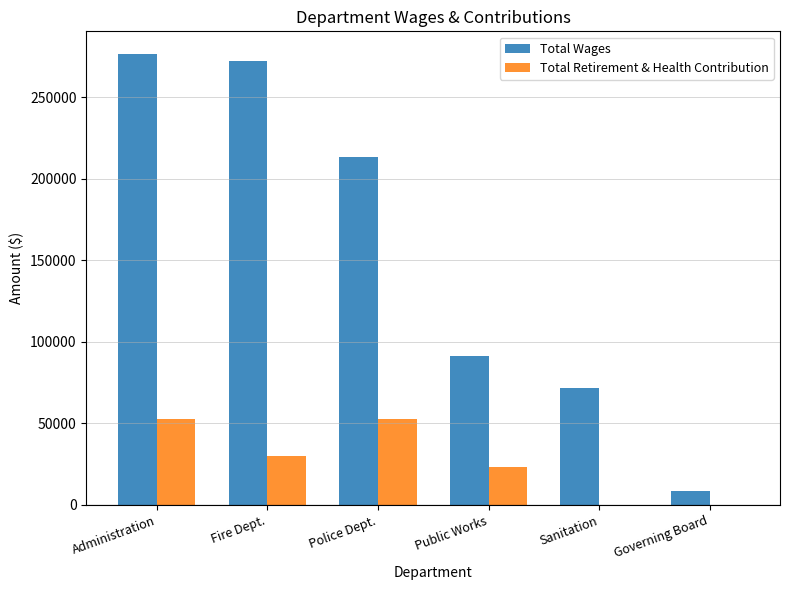

What is the greatest value displayed?

276612